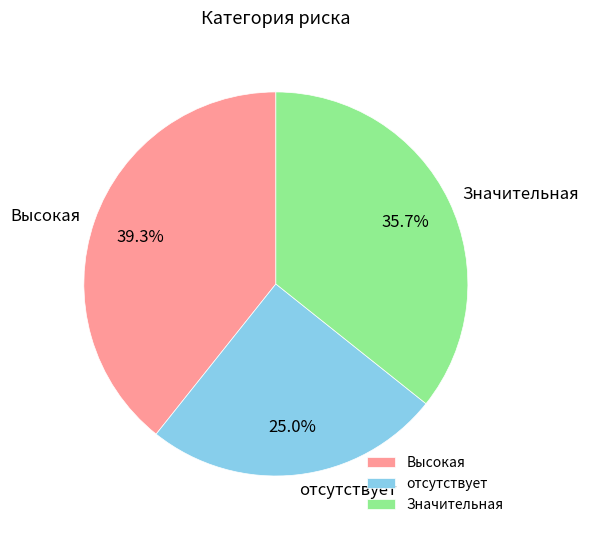

To the nearest percent, what is the combined percentage of Высокая and Значительная?

75%